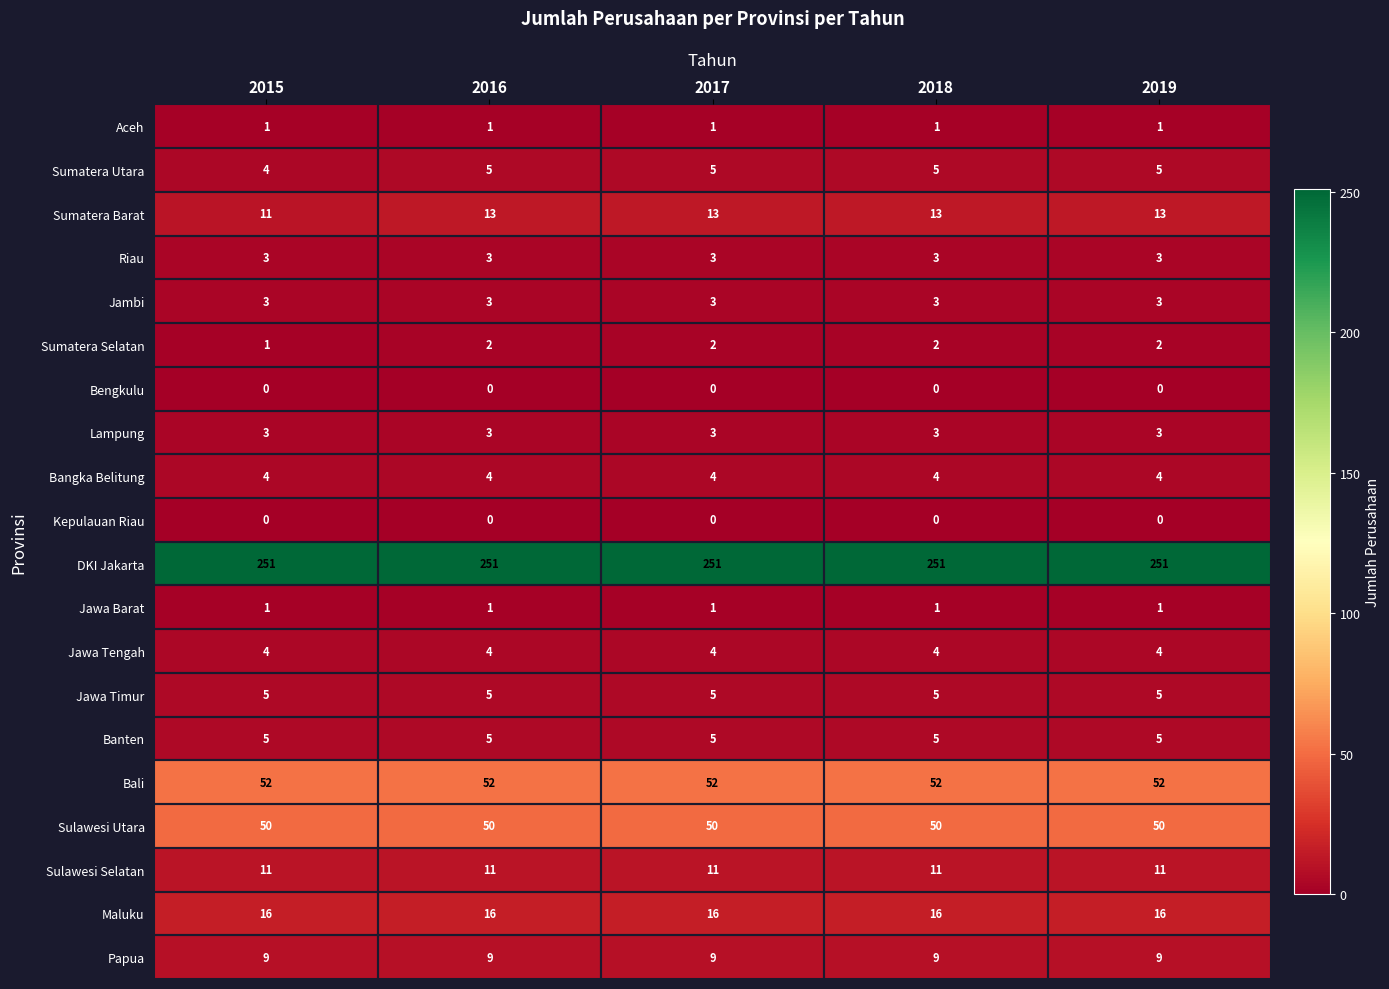

How many distinct data groups are displayed?

20